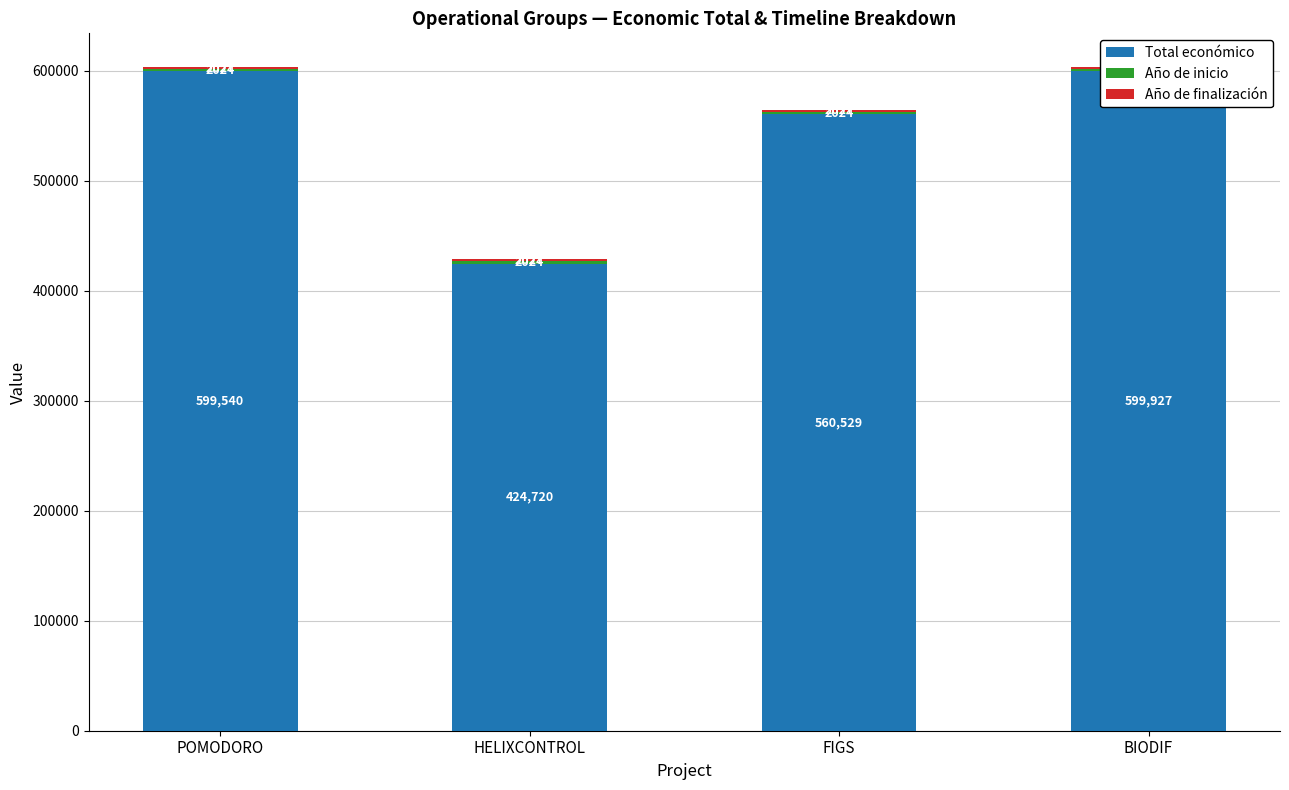

What is the total value across all series at POMODORO?

603591